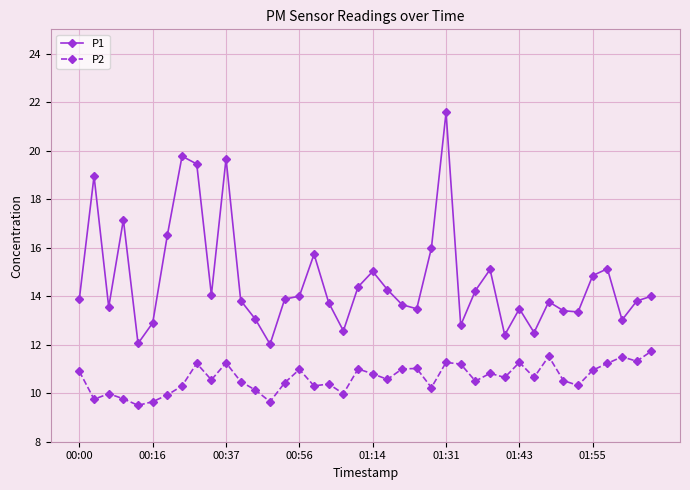

Count the number of categories in the chart.

40